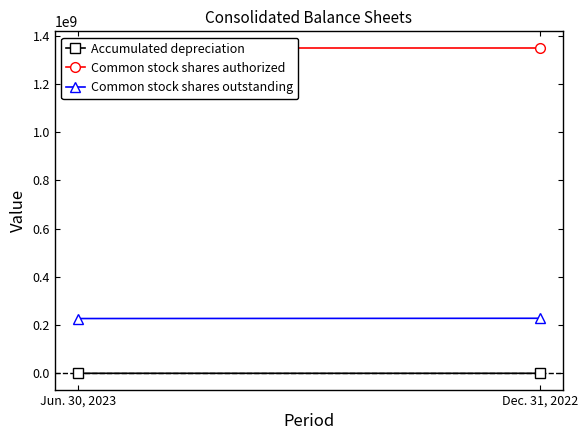

Is it true that Common stock shares authorized equals 2303266433 at Dec. 31, 2022?

False